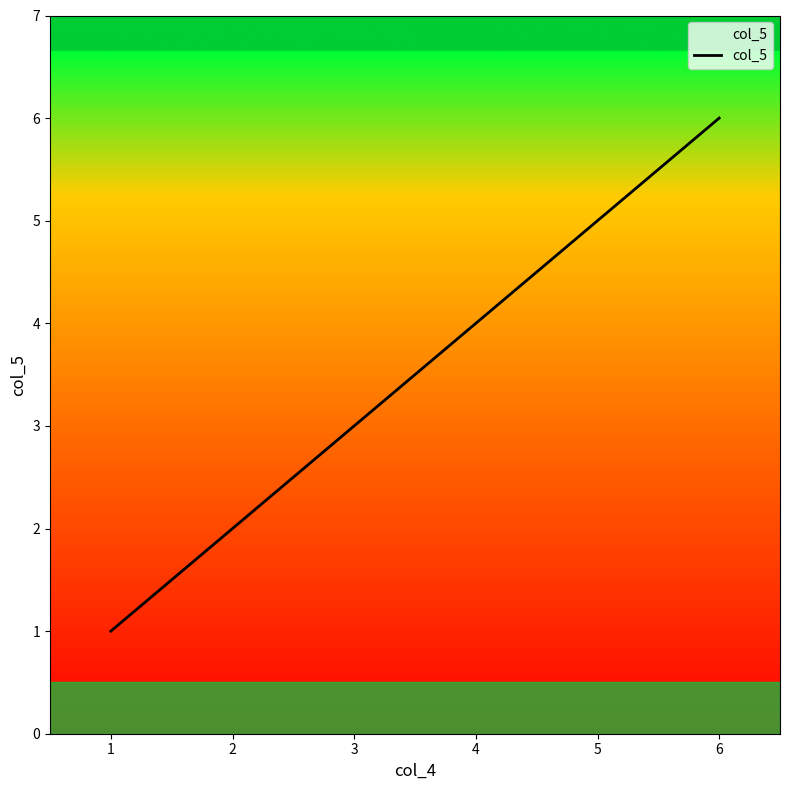

True or false: the data shows 2 at 5.

False